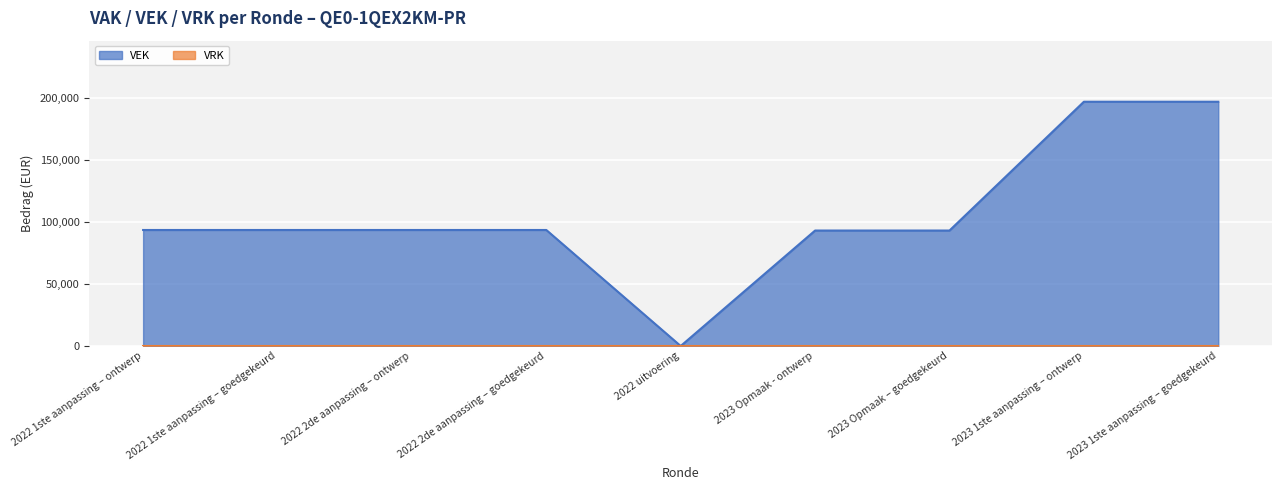

How many lines are shown in the chart?

2